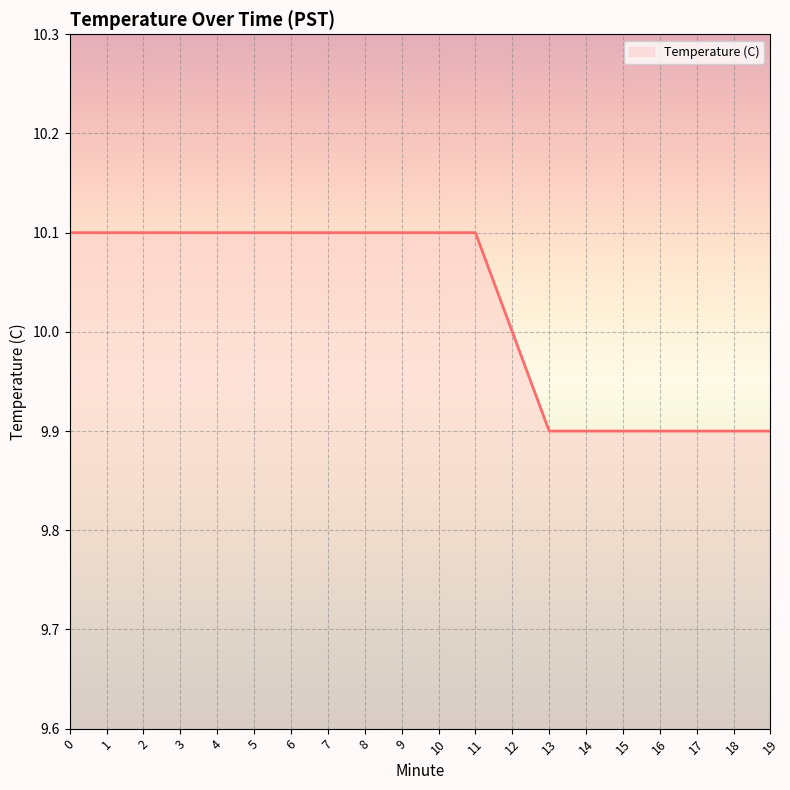

The value at 4 is 16.1. True or false?

False